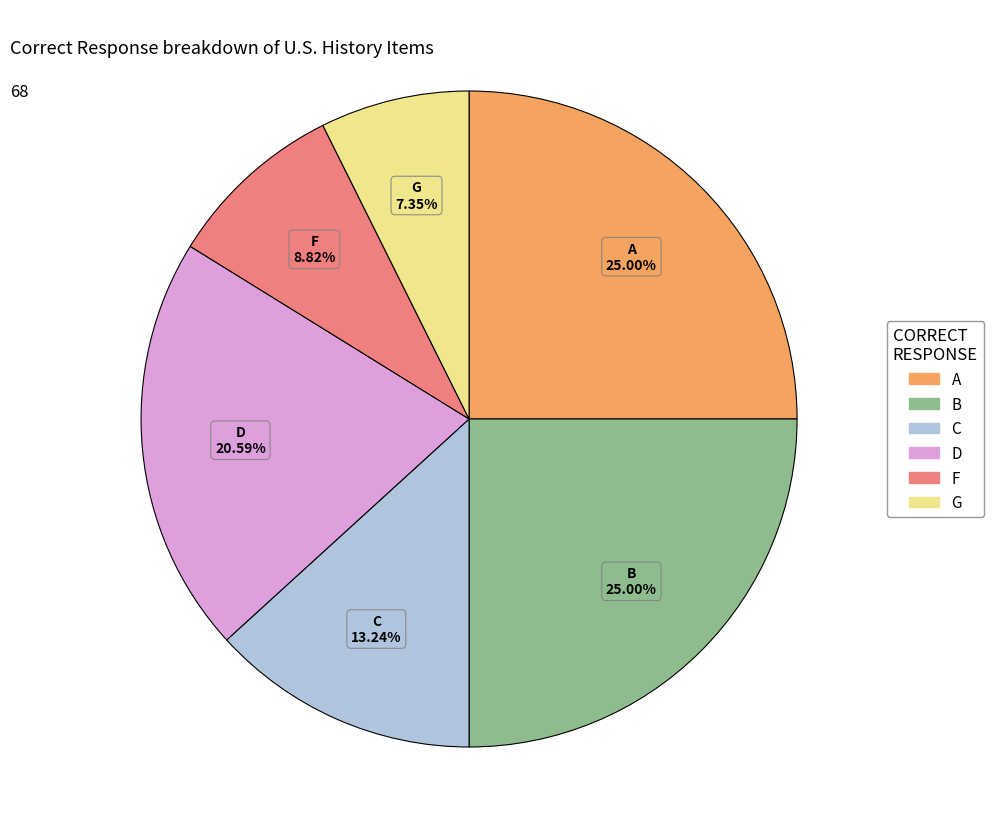

To the nearest percent, what percentage of the pie is F?

9%